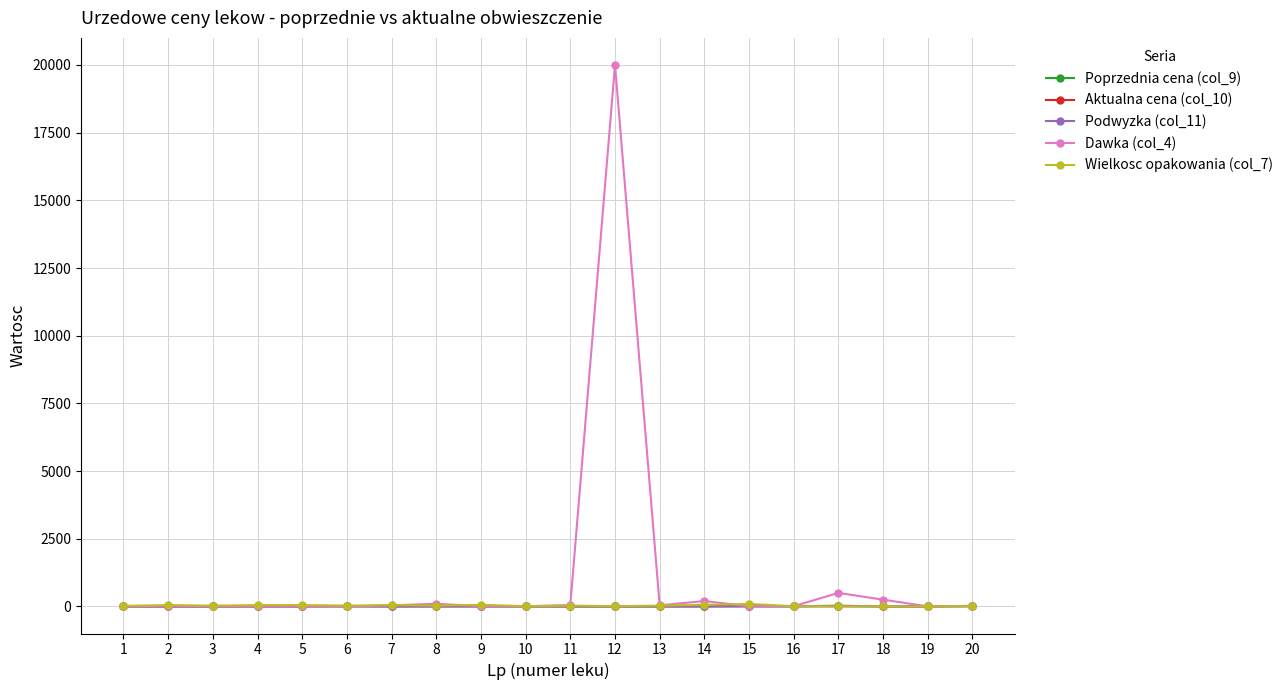

Which series has the largest total across all categories?

Dawka (col_4)